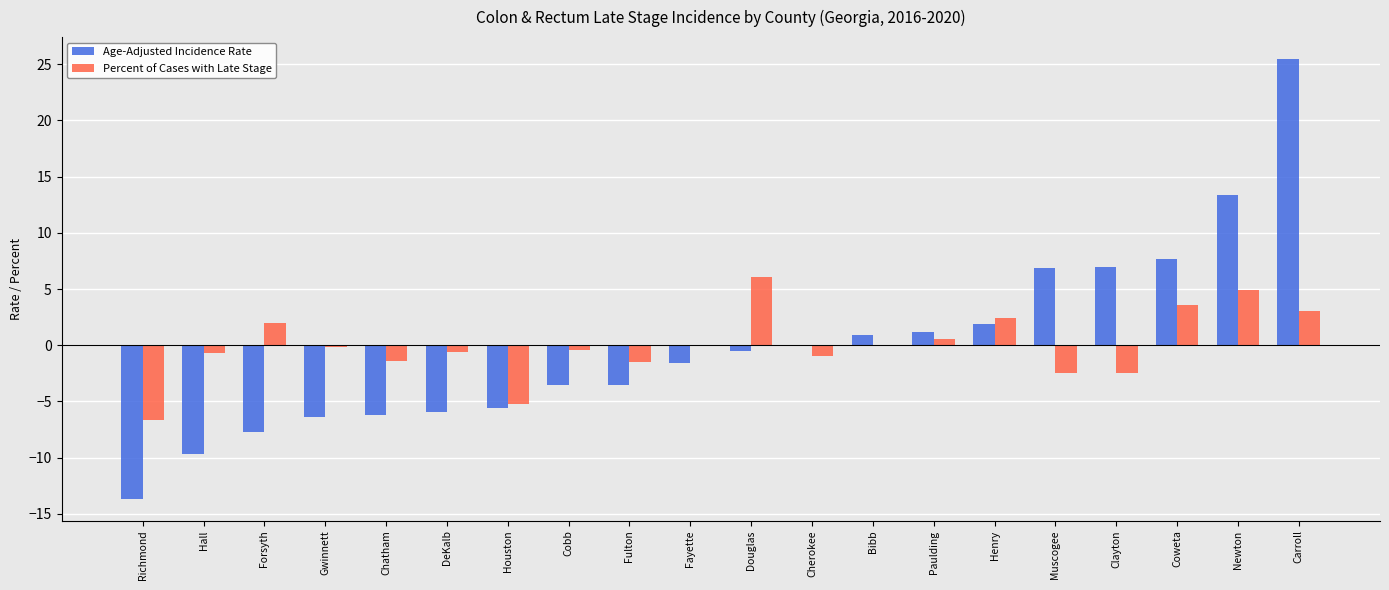

What value does the Percent of Cases with Late Stage series have at Chatham?

-1.4